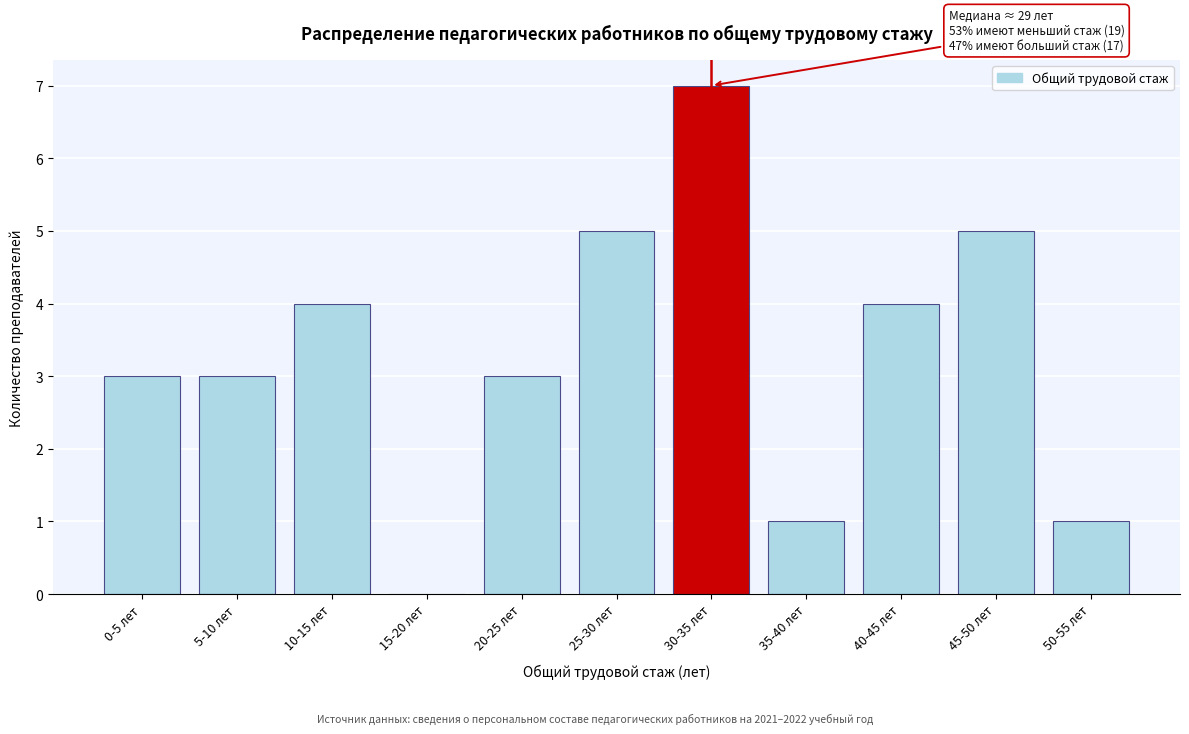

Reading left to right, transcribe all the data shown in this chart.

0-5 лет=3	5-10 лет=3	10-15 лет=4	15-20 лет=0	20-25 лет=3	25-30 лет=5	30-35 лет=7	35-40 лет=1	40-45 лет=4	45-50 лет=5	50-55 лет=1